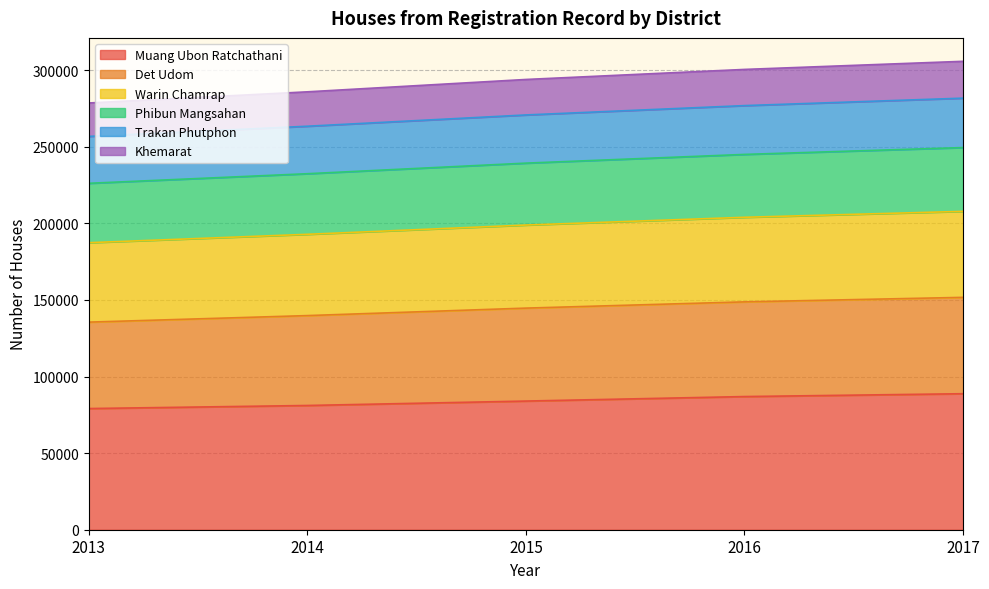

What is the spread (max minus min) of values at 2016?

213585